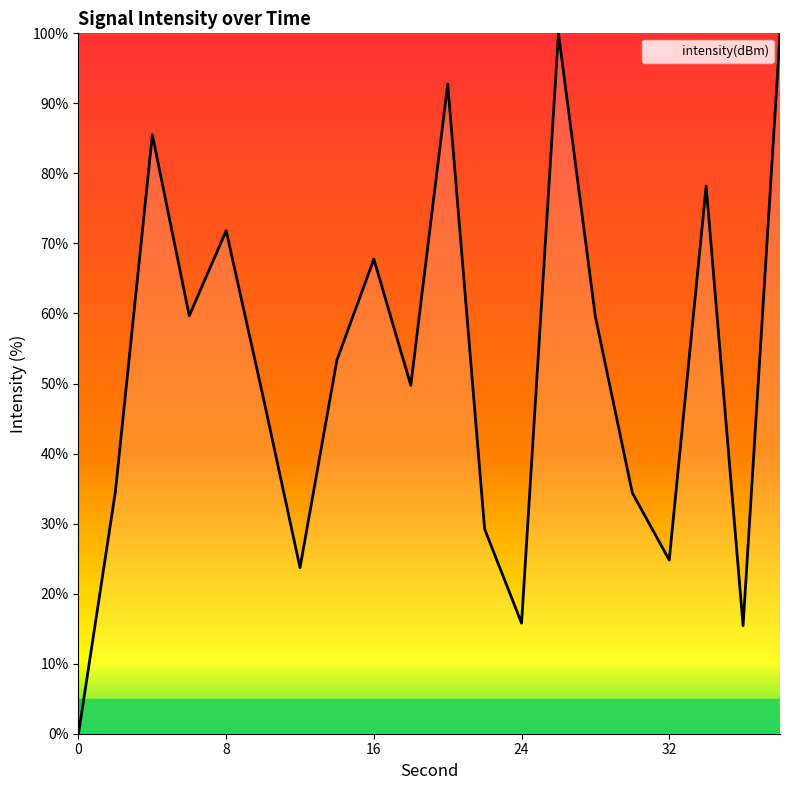

What is the maximum value shown in the chart?

100.0